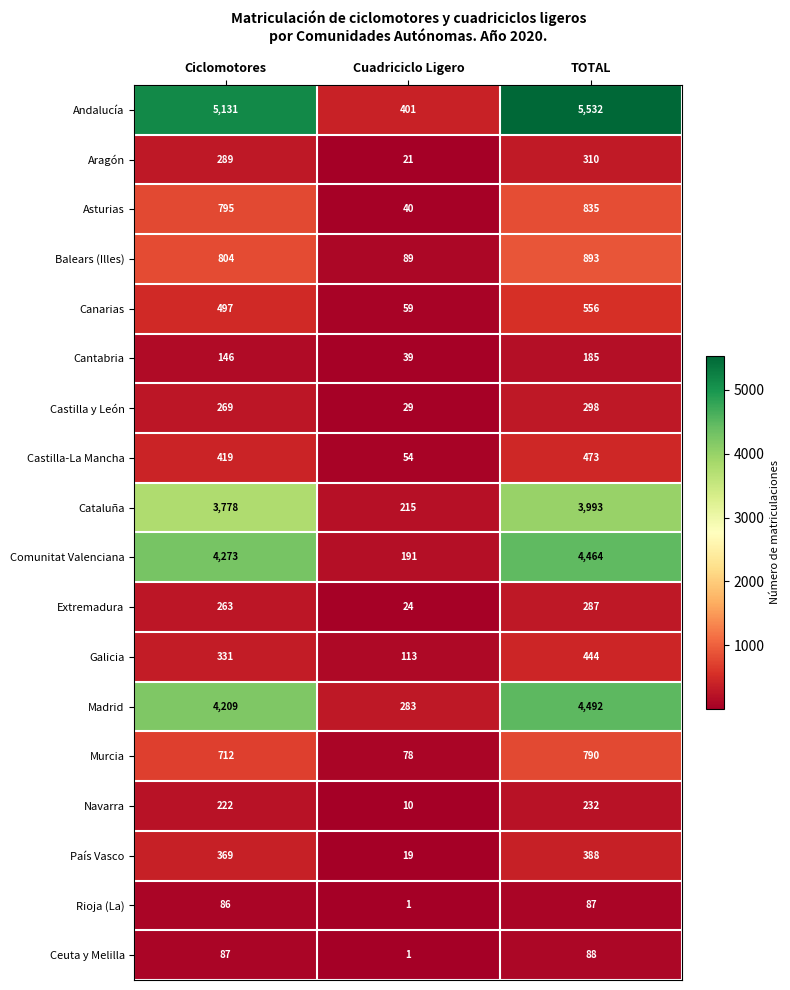

Which label corresponds to the largest value in the chart?

TOTAL